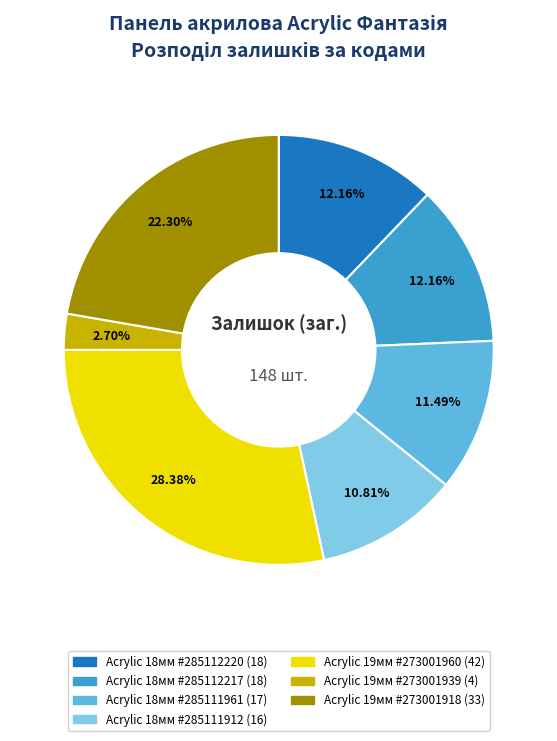

Does any single category account for the majority?

No